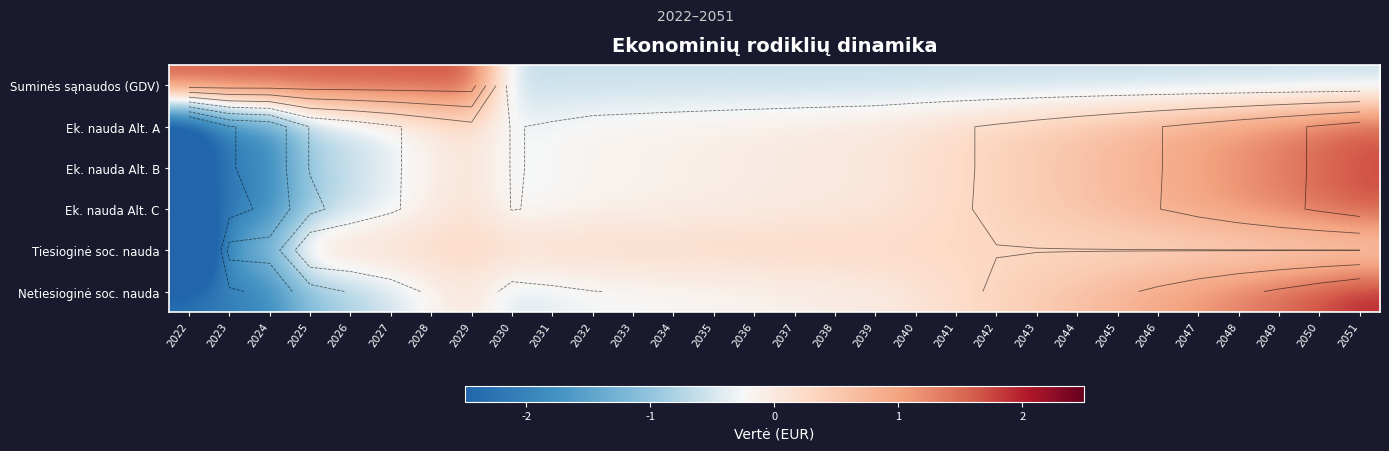

The value of Ek. nauda Alt. B at 2050 is 0.5. True or false?

False